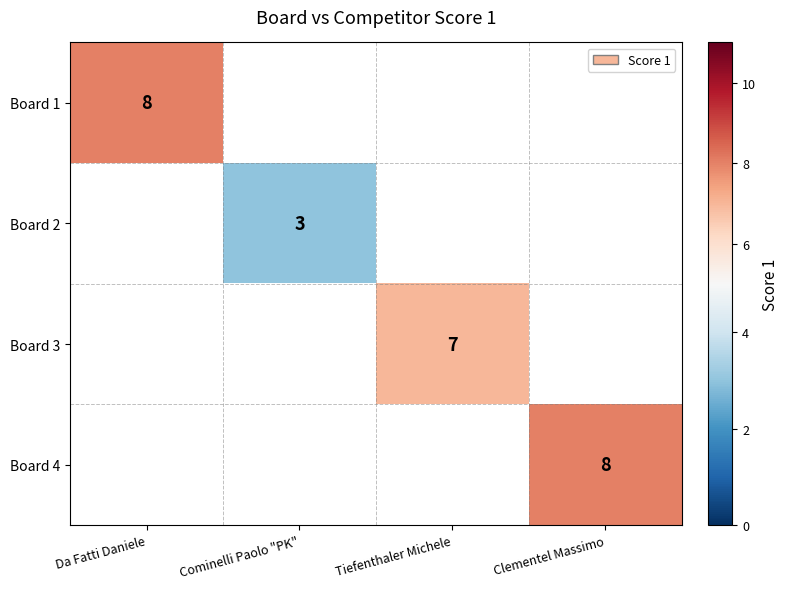

Between Cominelli Paolo "PK" and Tiefenthaler Michele, which is larger?

Tiefenthaler Michele